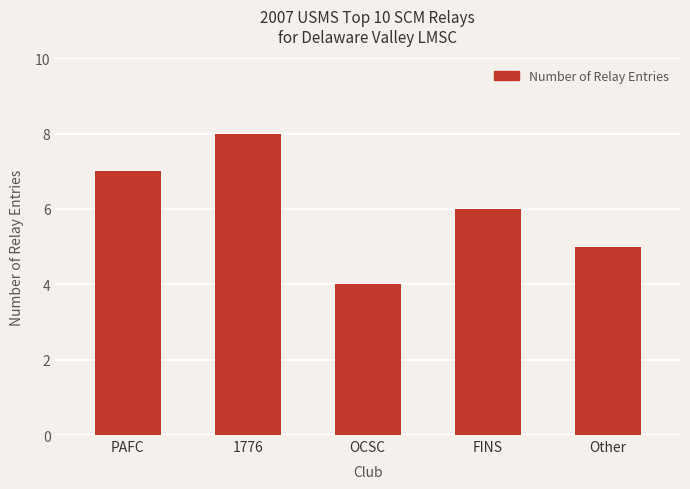

What is the difference between the second highest and second lowest values?

2